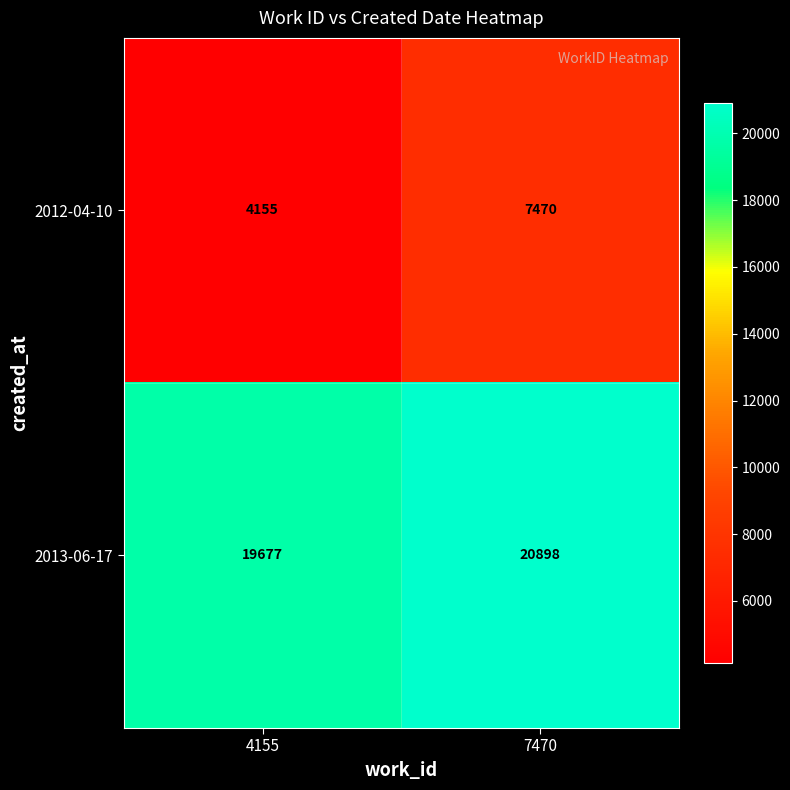

What is the minimum value shown in the chart?

4155